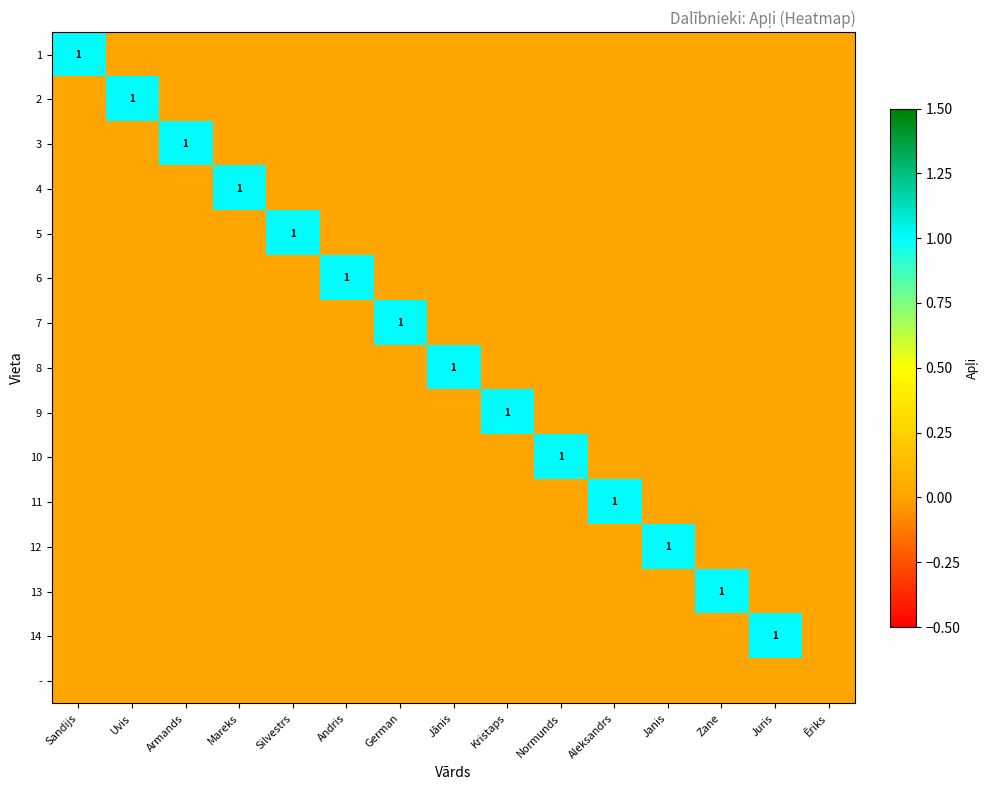

How many series are shown in this chart?

15